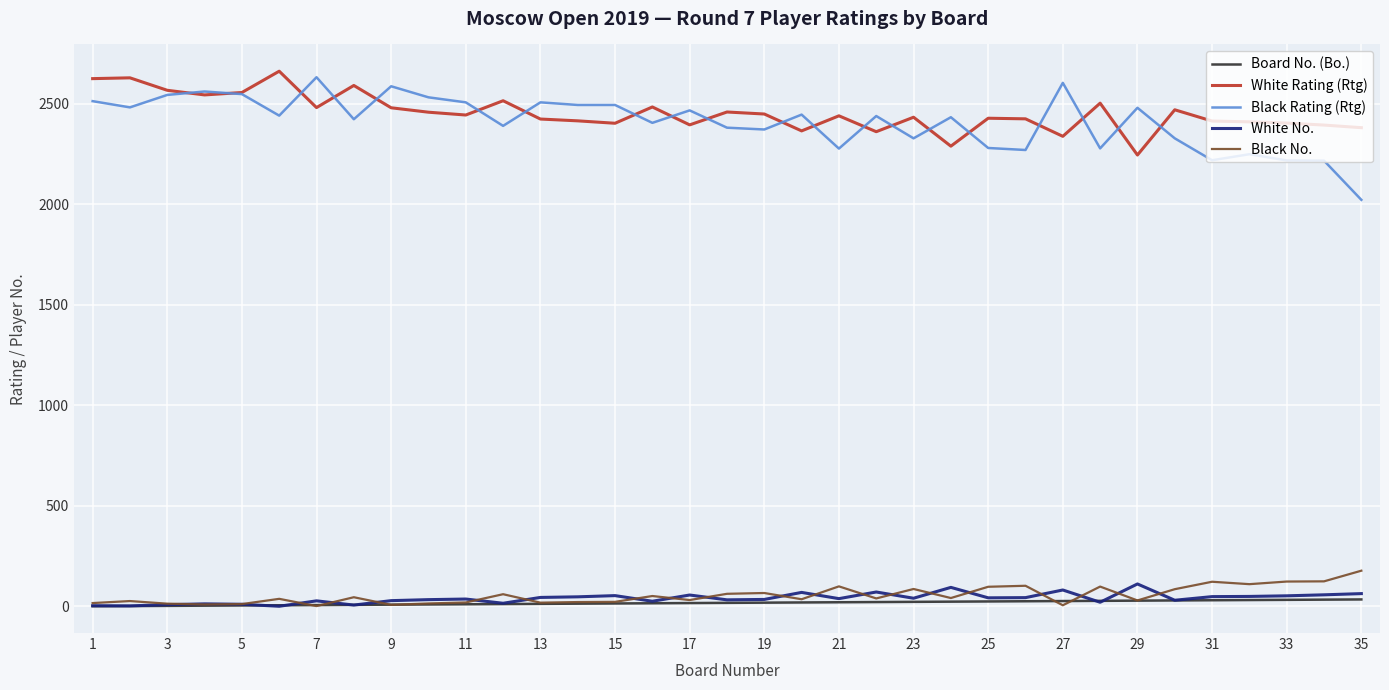

Which series has the widest spread of values?

Black Rating (Rtg)